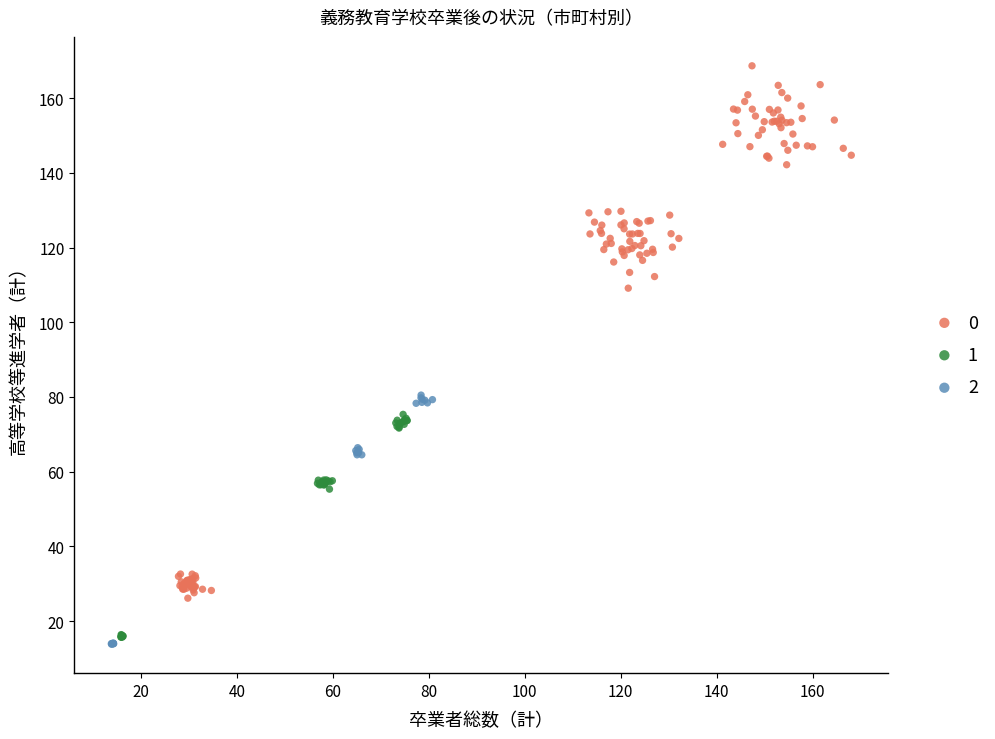

Which series reaches the minimum Y coordinate?

2